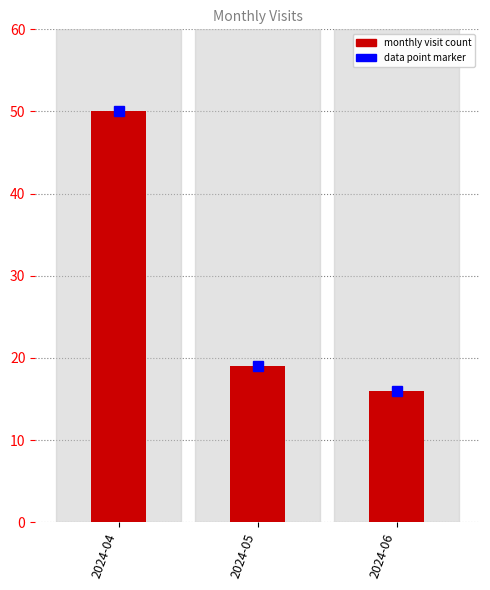

Approximately how many times larger is the value at 2024-05 compared to 2024-06?

1.2